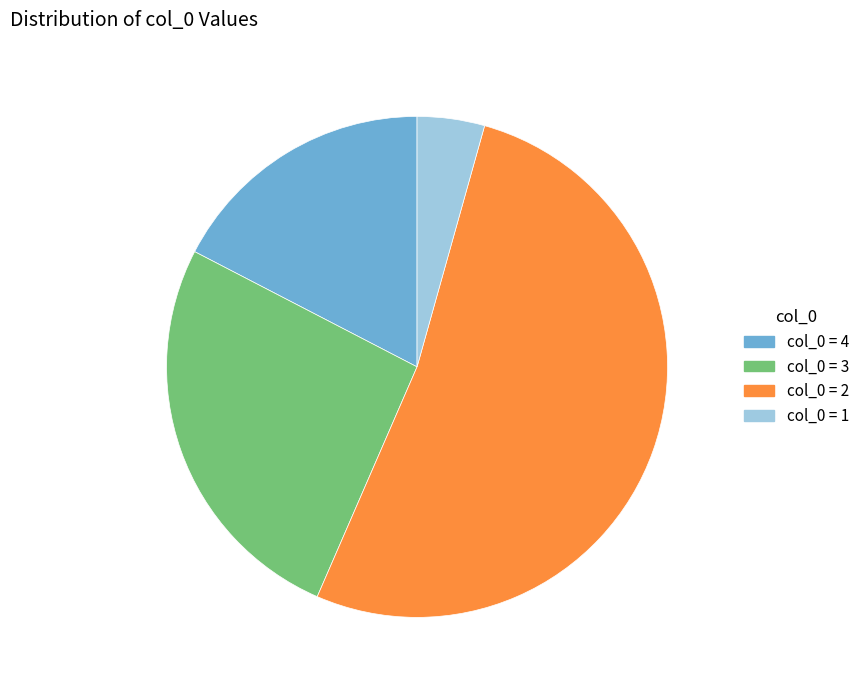

How many segments does this pie chart have?

4